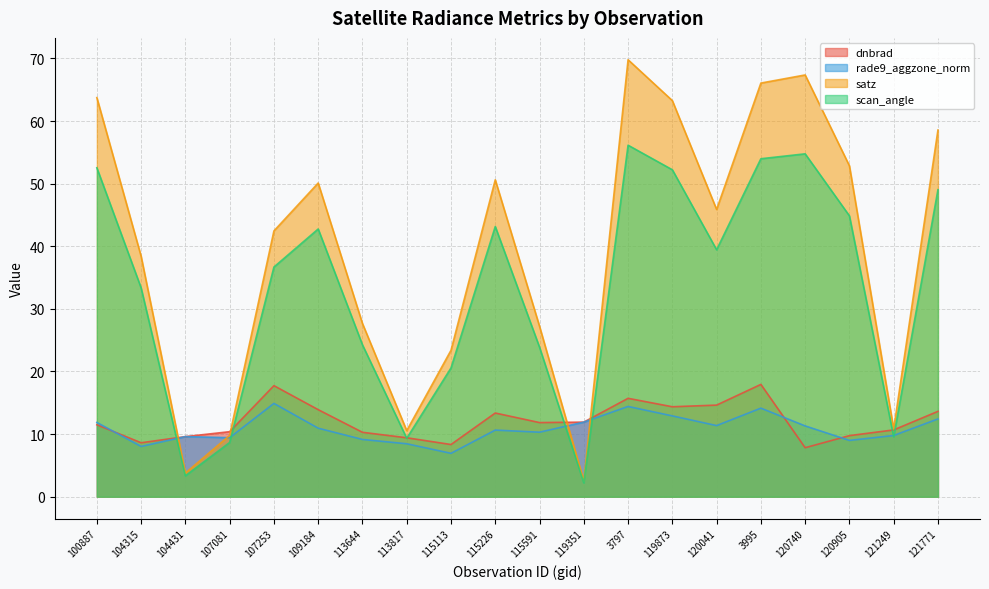

What is the sum of all dnbrad values?

241.4